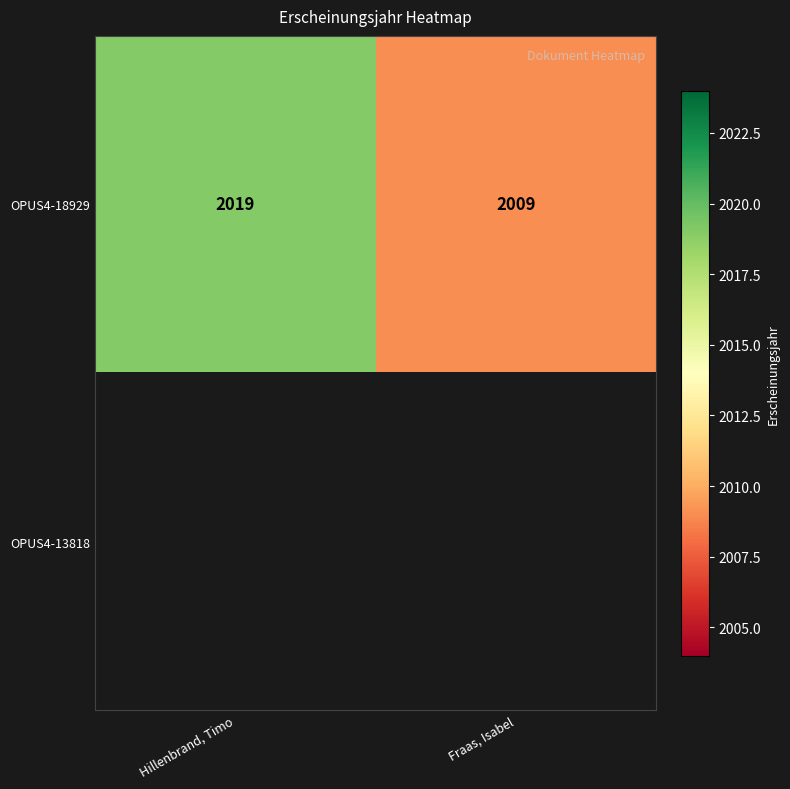

What is the average value of the OPUS4-18929 series?

2014